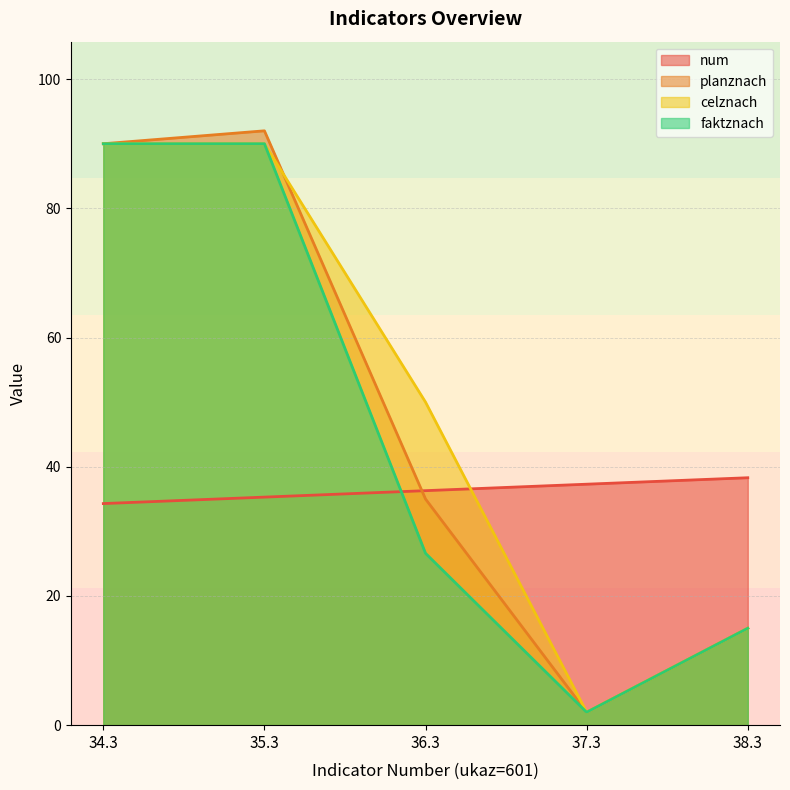

Which series has the largest total across all categories?

celznach